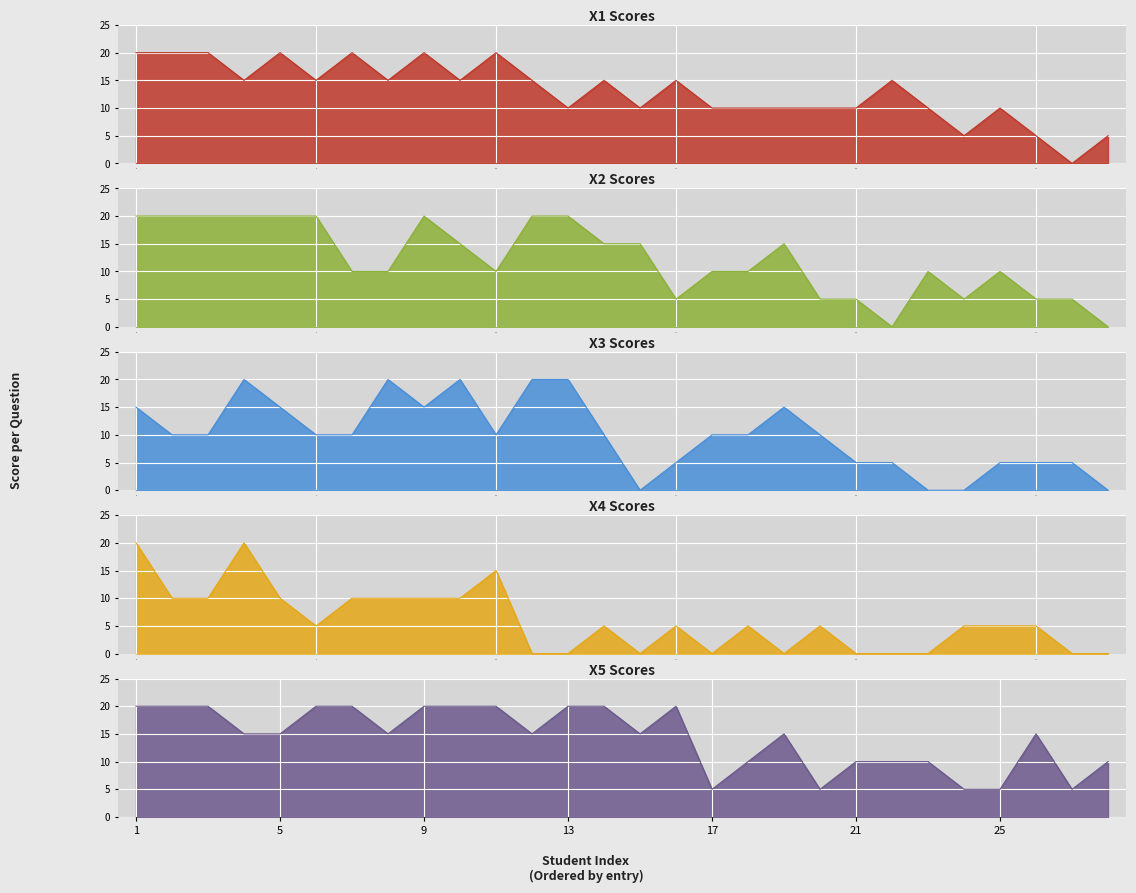

Count the number of categories in the chart.

28